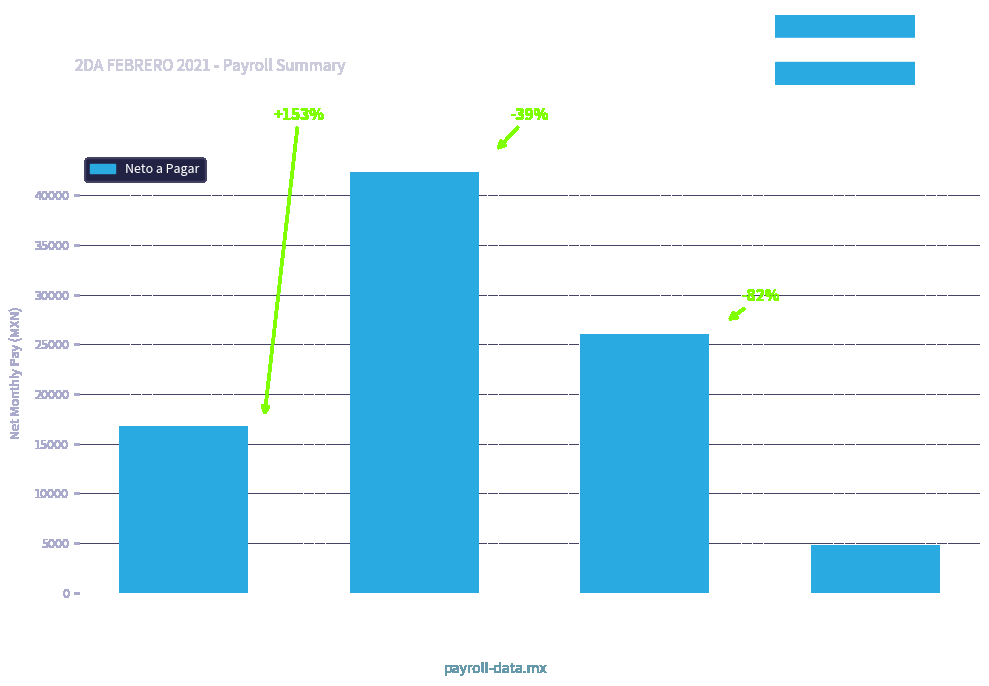

What is the smallest value displayed?

4743.2